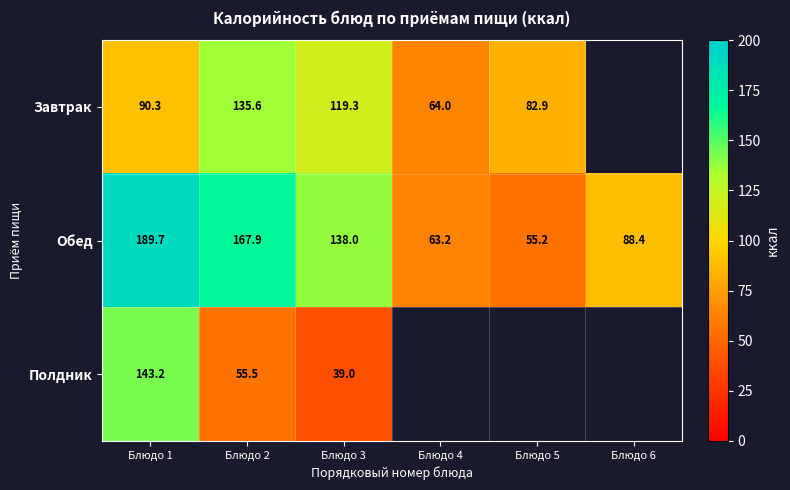

At Блюдо 1, list the series in order from largest to smallest.

Обед, Полдник, Завтрак